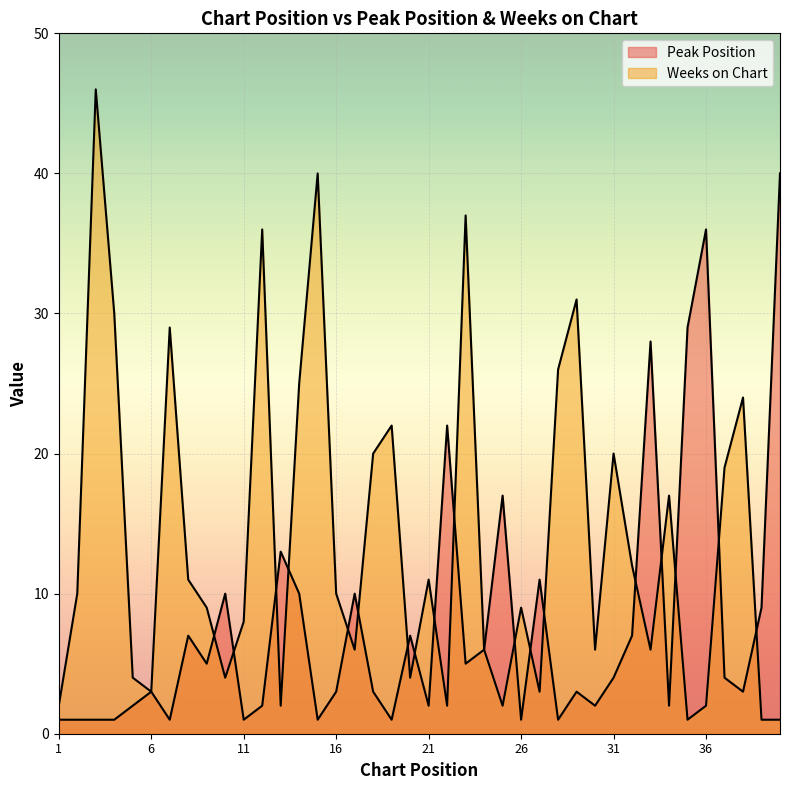

Which category has the lowest value in the Weeks on Chart series?

35